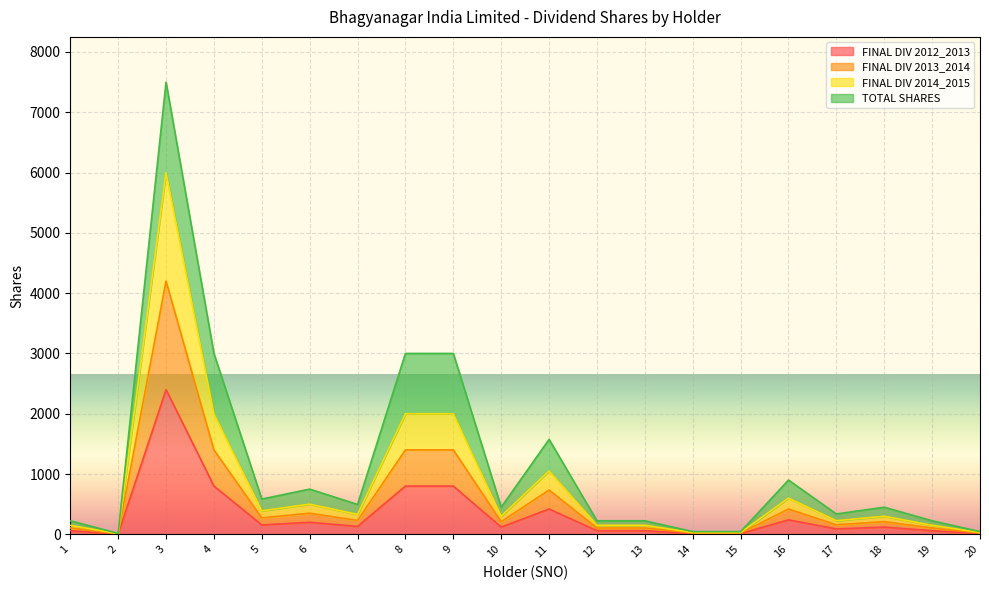

Does the chart display data point markers on the line(s)?

No